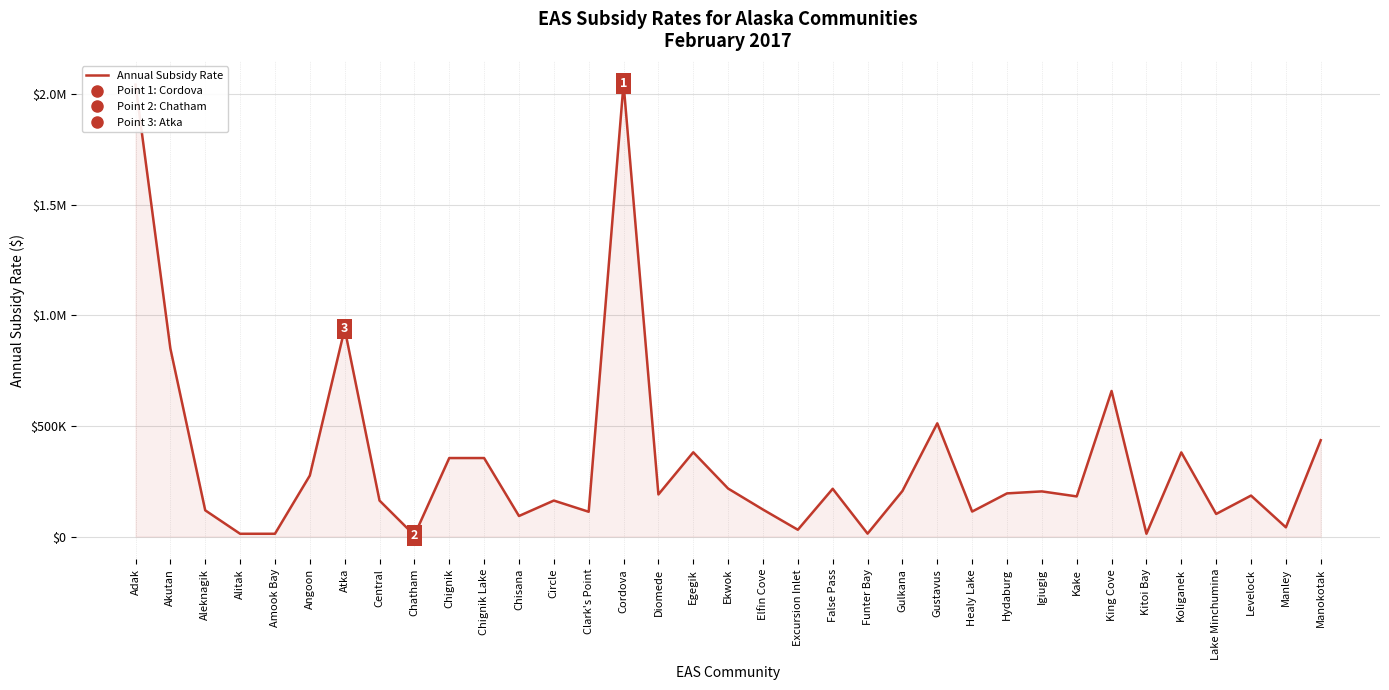

Reading left to right, transcribe all the data shown in this chart.

2043620.0	850491.0	118667.0	12704.0	12704.0	275900.0	939366.0	162863.0	5760.0	355149.0	355149.0	93018.0	162863.0	112219.0	2048749.8	190476.0	381249.0	217144.0	122142.0	30792.0	216078.0	13312.0	206128.0	512187.4	113082.0	195319.0	204309.0	181621.0	658384.0	12704.0	380696.0	102300.0	185386.0	41819.0	435874.0